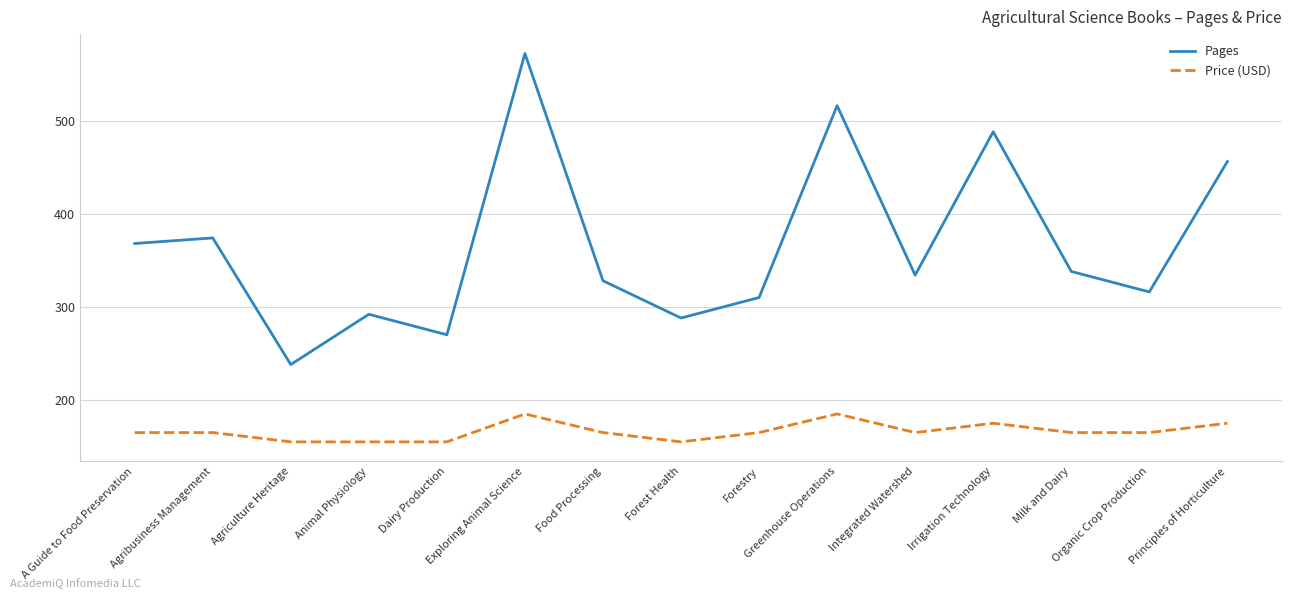

Reading left to right, extract all data points from this chart.

Pages: A Guide to Food Preservation=368.0	Agribusiness Management=374.0	Agriculture Heritage=238.0	Animal Physiology=292.0	Dairy Production=270.0	Exploring Animal Science=572.0	Food Processing=328.0	Forest Health=288.0	Forestry=310.0	Greenhouse Operations=516.0	Integrated Watershed=334.0	Irrigation Technology=488.0	Milk and Dairy=338.0	Organic Crop Production=316.0	Principles of Horticulture=456.0
Price (USD): A Guide to Food Preservation=165.0	Agribusiness Management=165.0	Agriculture Heritage=155.0	Animal Physiology=155.0	Dairy Production=155.0	Exploring Animal Science=185.0	Food Processing=165.0	Forest Health=155.0	Forestry=165.0	Greenhouse Operations=185.0	Integrated Watershed=165.0	Irrigation Technology=175.0	Milk and Dairy=165.0	Organic Crop Production=165.0	Principles of Horticulture=175.0